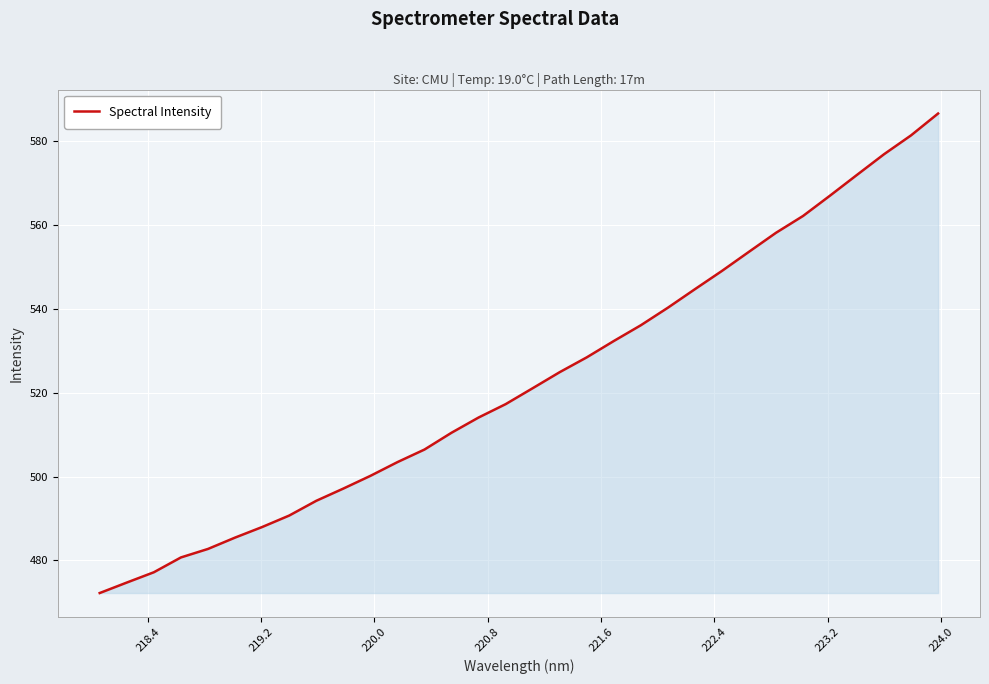

What is the difference between the maximum and minimum values?

114.3